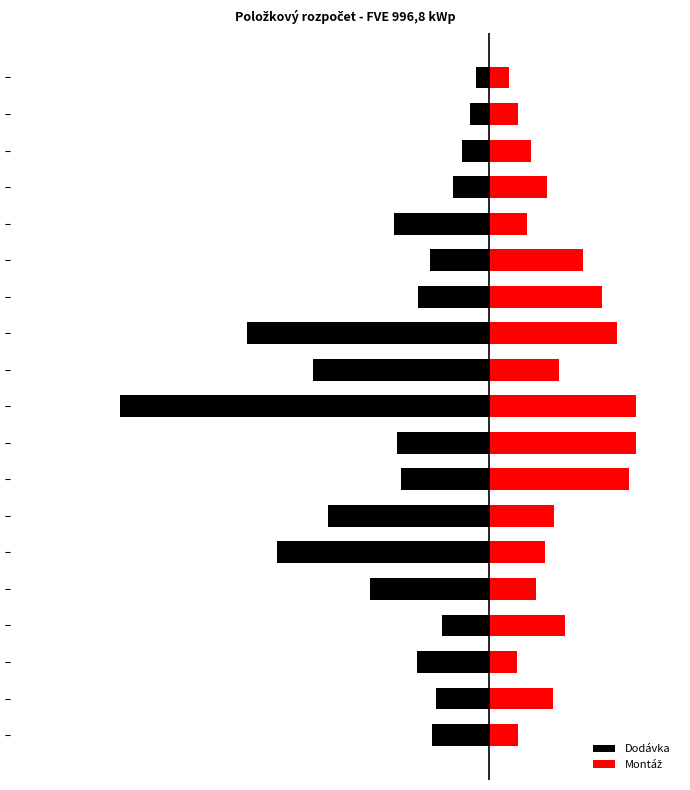

Is the value of Dodávka at 0 greater than the value of Montáž at 16?

No